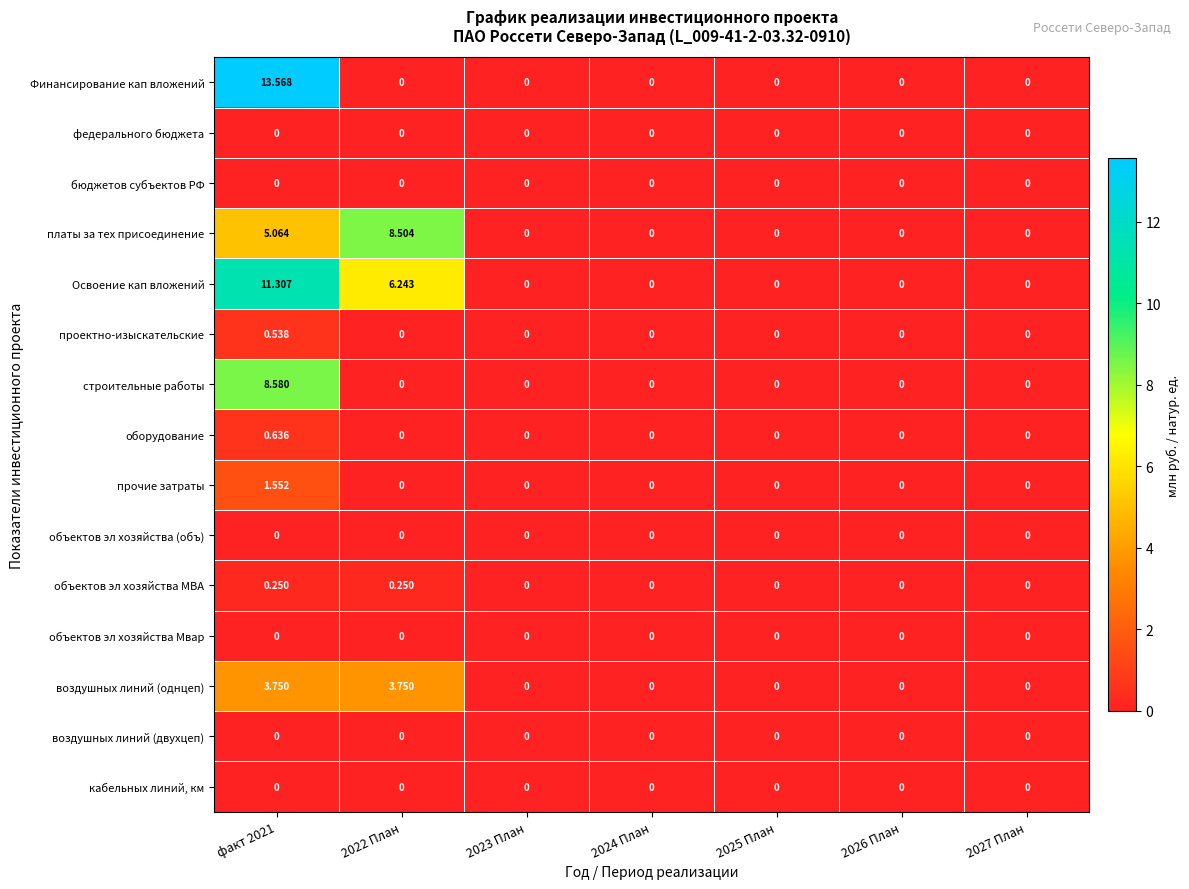

Which series changed the most between факт 2021 and 2024 План?

Финансирование кап вложений